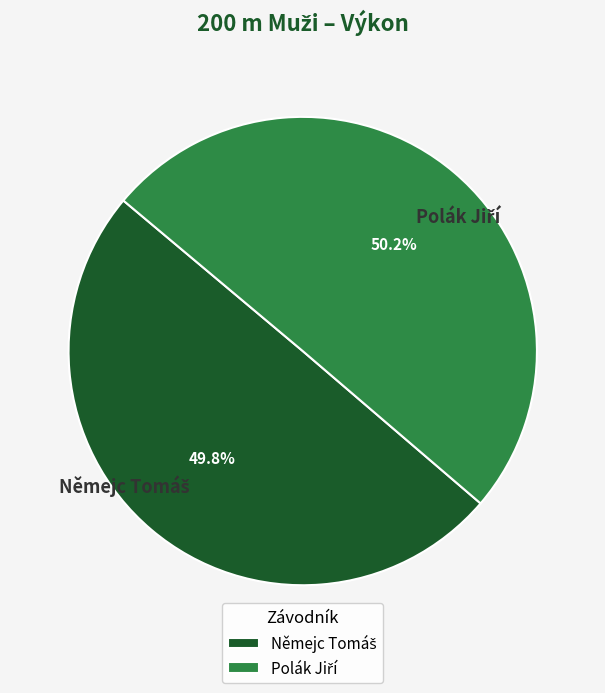

Is there a majority slice in this chart?

Yes